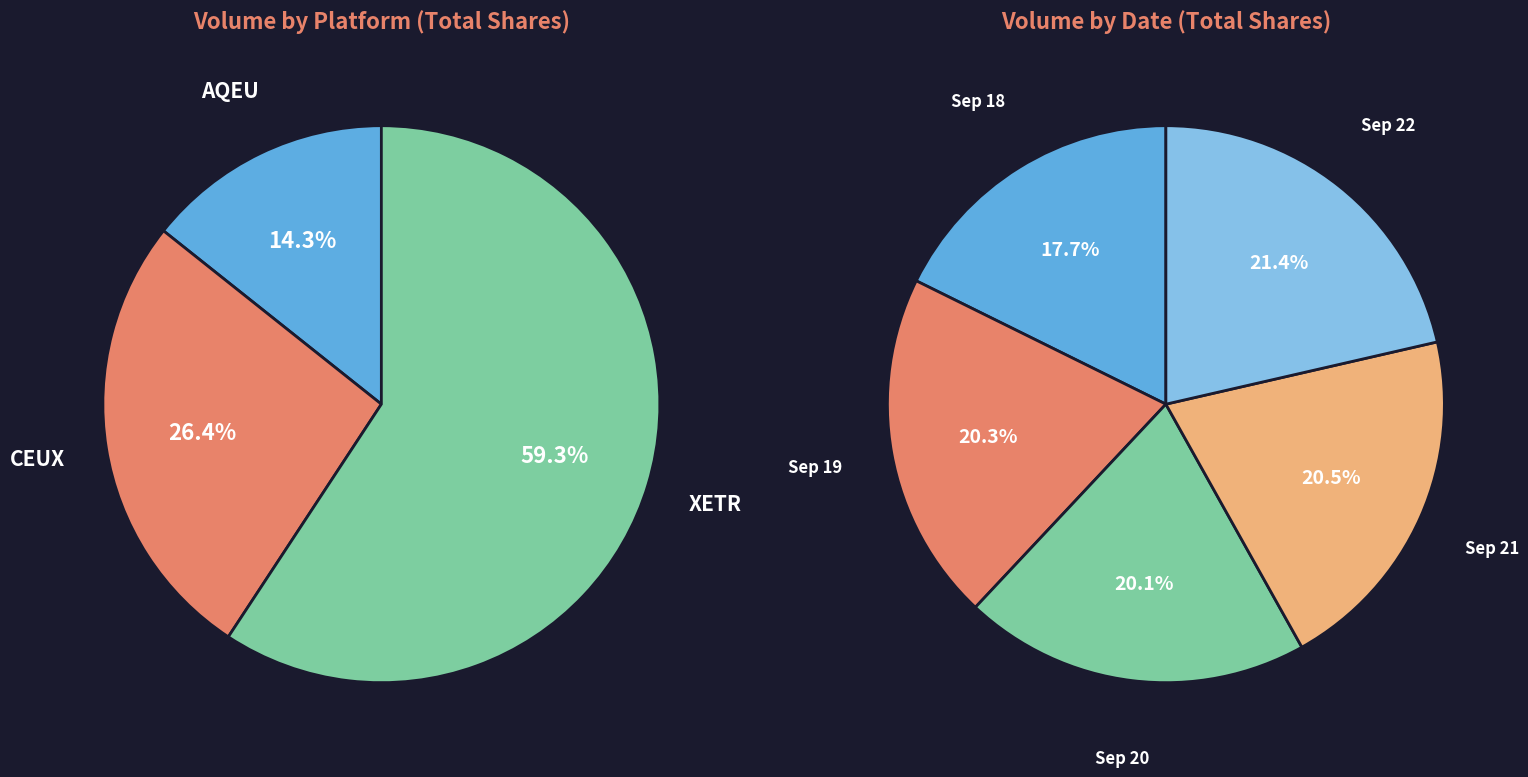

The XETR slice represents 12% of the pie. True or false?

False